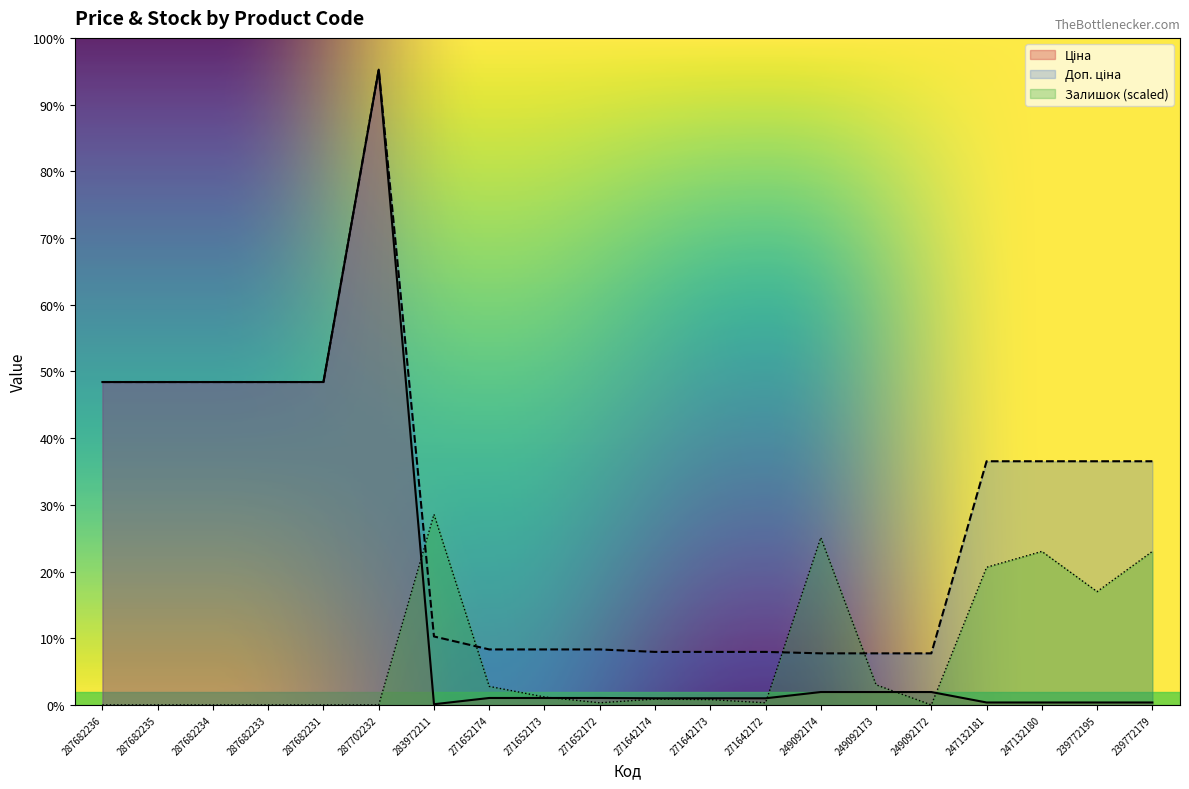

At how many categories does at least one series exceed 27137?

1